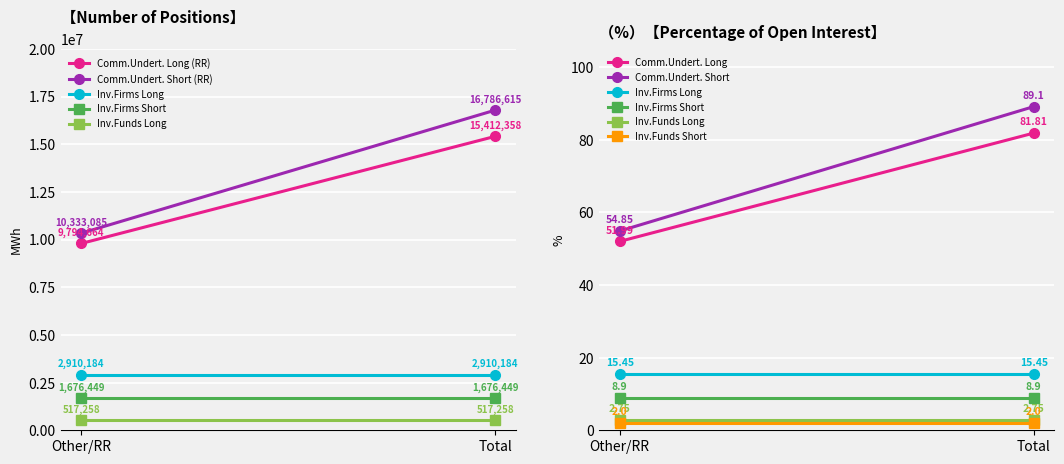

What position from the right is Other?

2